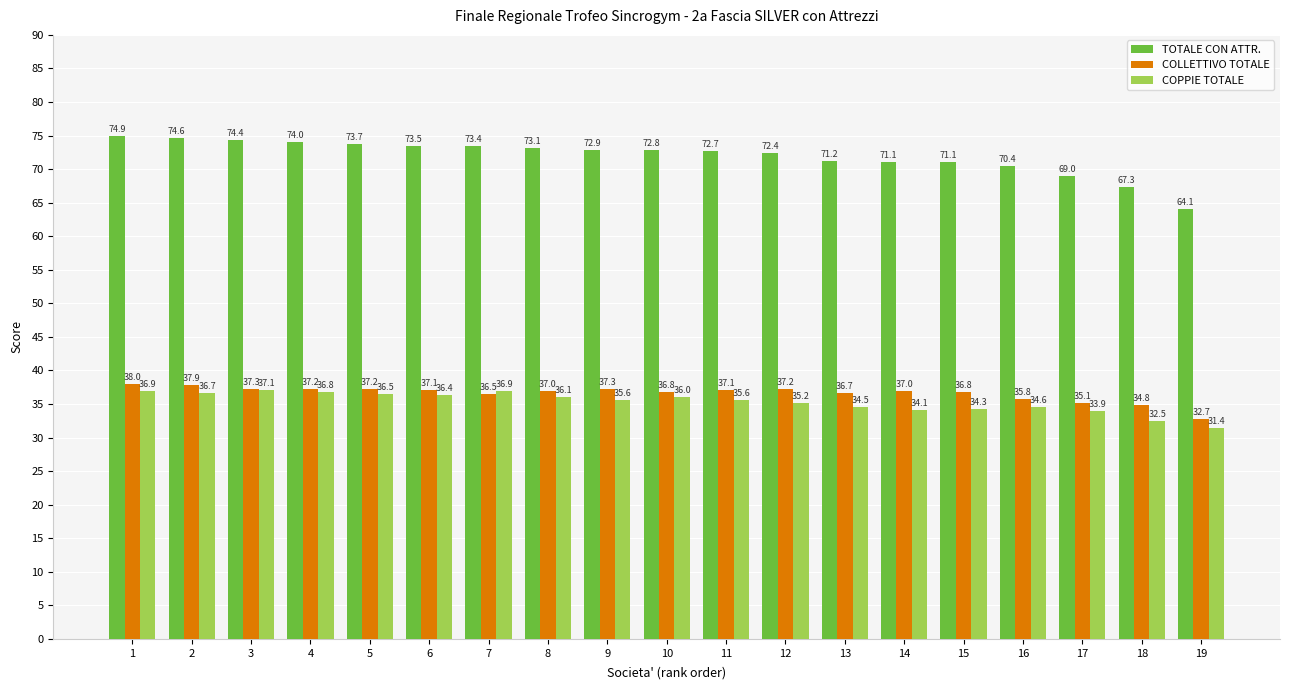

Reading right to left, extract all data points from this chart.

TOTALE CON ATTR.: 64.1	67.3	69.0	70.4	71.1	71.1	71.2	72.4	72.7	72.8	72.9	73.1	73.4	73.5	73.7	74.0	74.4	74.6	74.9
COLLETTIVO TOTALE: 32.7	34.8	35.1	35.8	36.8	37.0	36.7	37.2	37.1	36.8	37.3	37.0	36.5	37.1	37.2	37.2	37.3	37.9	38.0
COPPIE TOTALE: 31.4	32.5	33.9	34.6	34.3	34.1	34.5	35.2	35.6	36.0	35.6	36.1	36.9	36.4	36.5	36.8	37.1	36.7	36.9